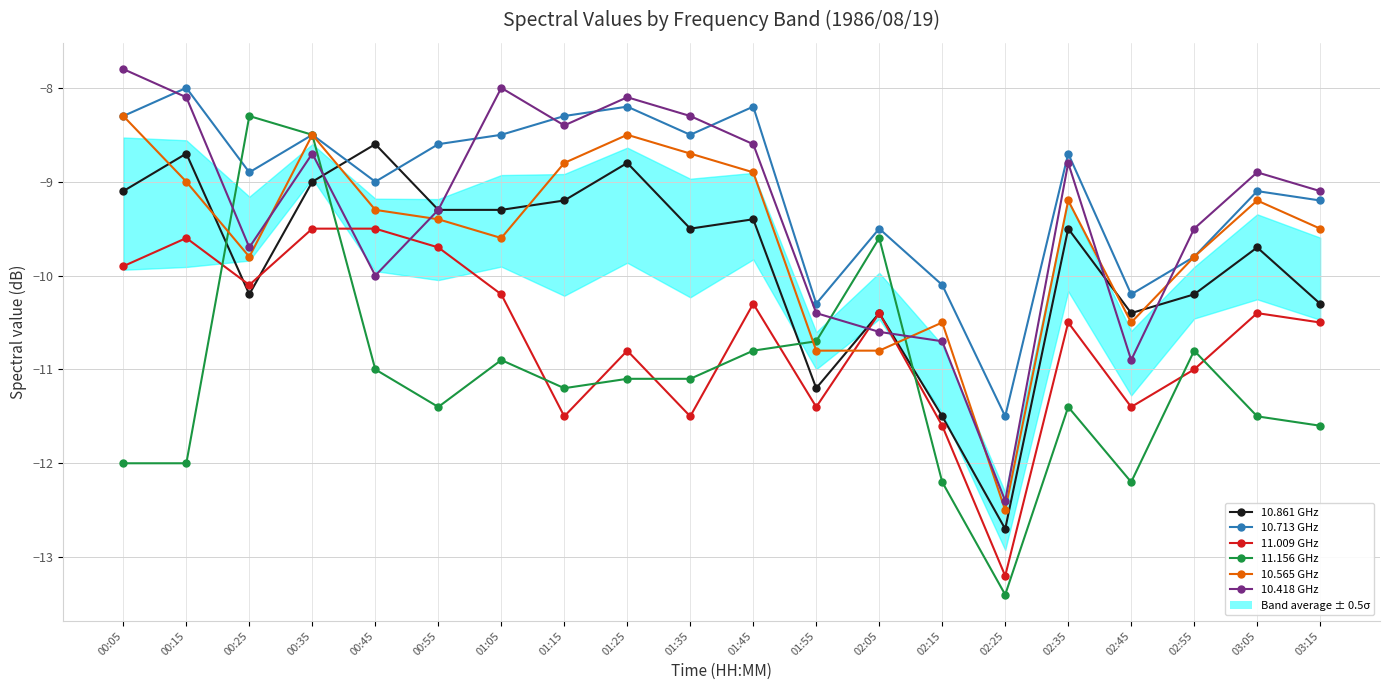

What is the spread (max minus min) of values at 01:45?

2.6